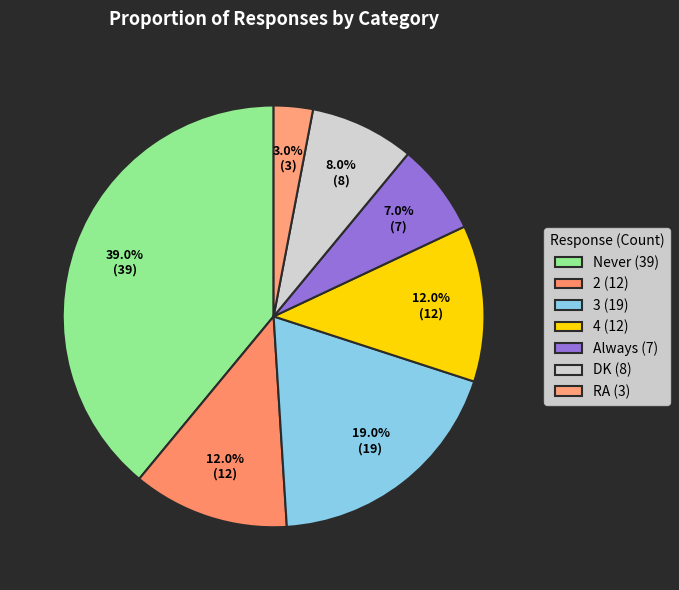

Rank the categories by value from highest to lowest.

Never, 3, 2, 4, DK, Always, RA